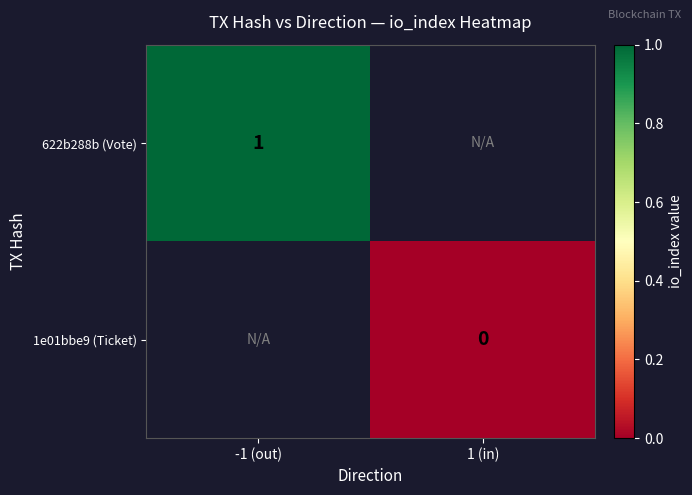

True or false: 622b288b (Vote) has a value of 0 at -1 (out).

False